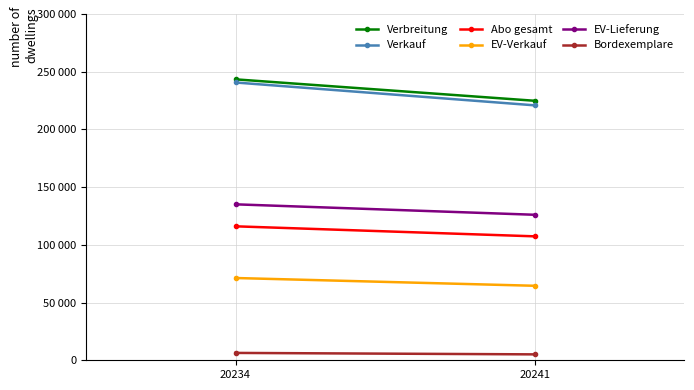

Rank the series at 20234 from highest to lowest value.

Verbreitung, Verkauf, EV-Lieferung, Abo gesamt, EV-Verkauf, Bordexemplare